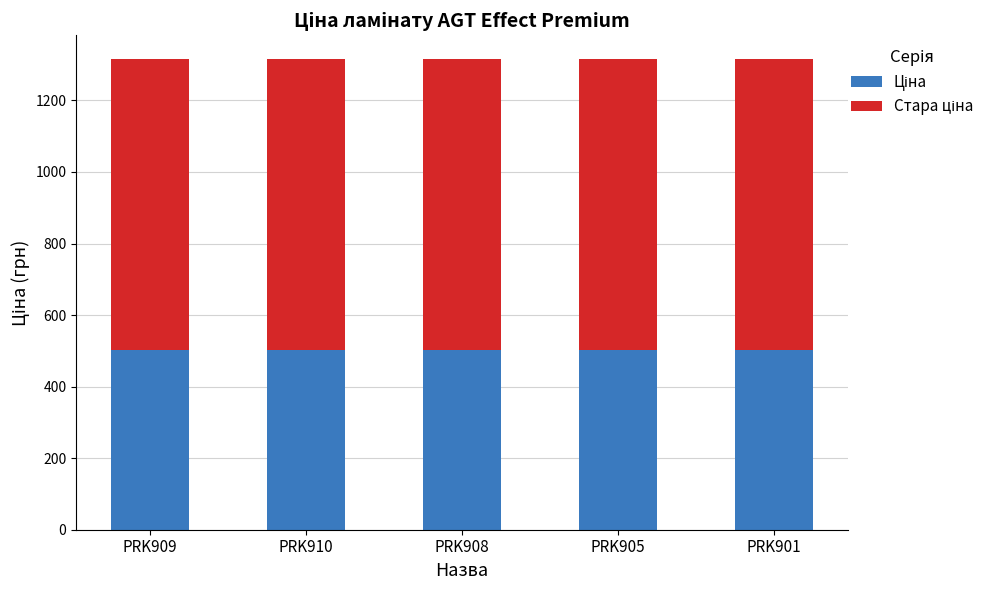

What is the total value across all series at PRK901?

1316.1